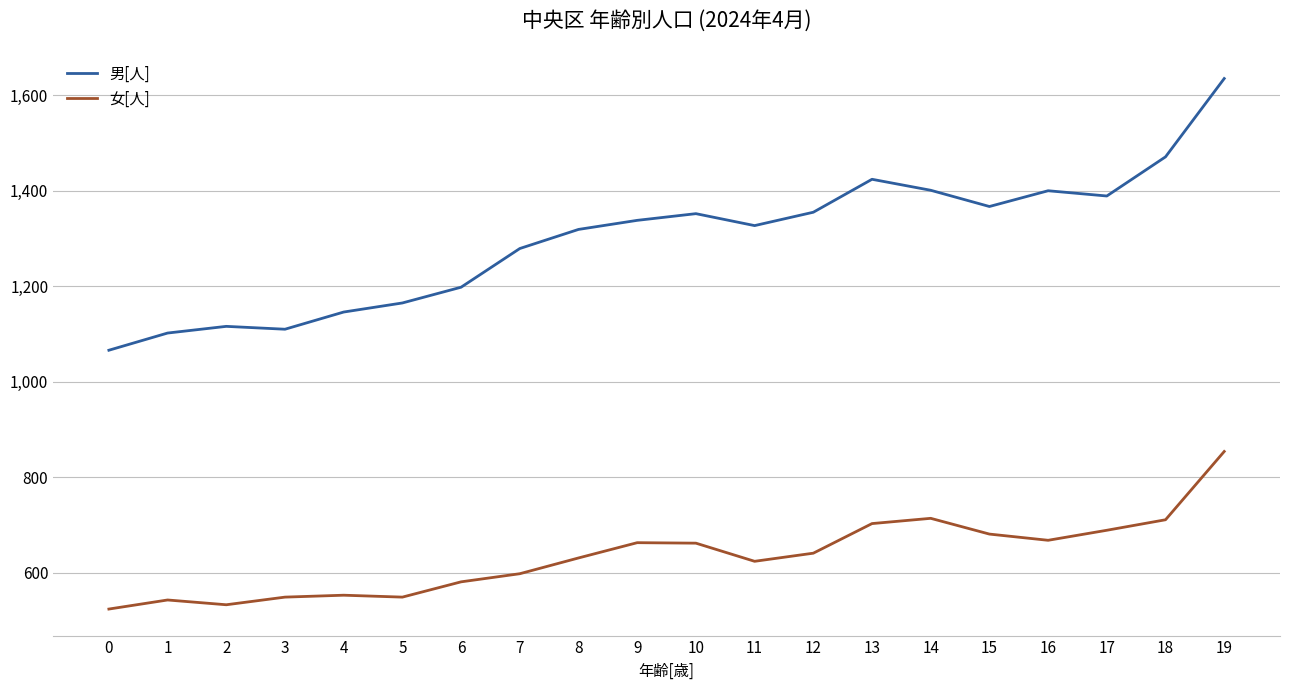

At which category does 女[人] reach its first local peak?

1